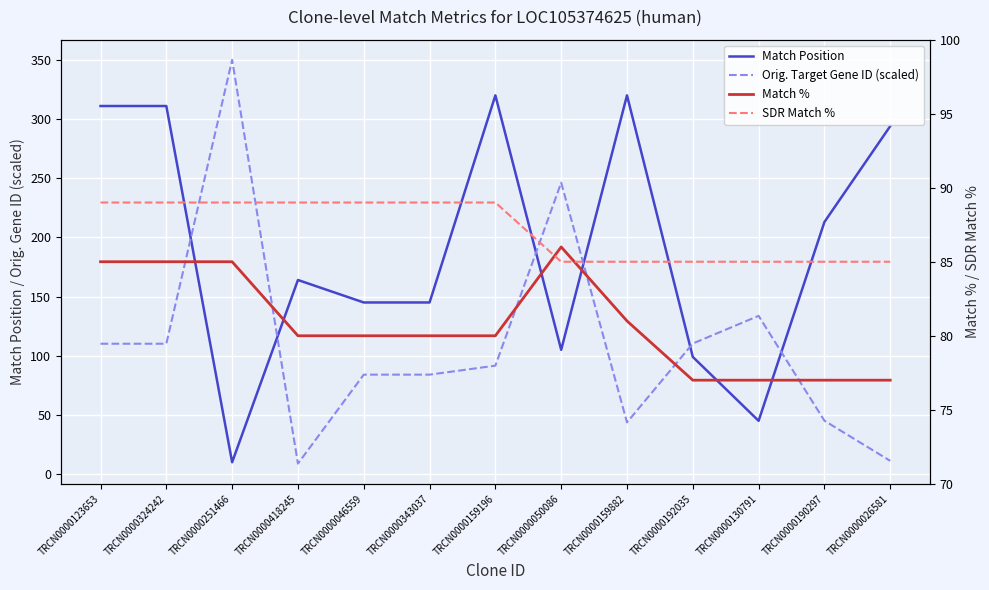

Between TRCN0000343037 and TRCN0000050086, which series saw the biggest shift?

Orig. Target Gene ID (scaled)